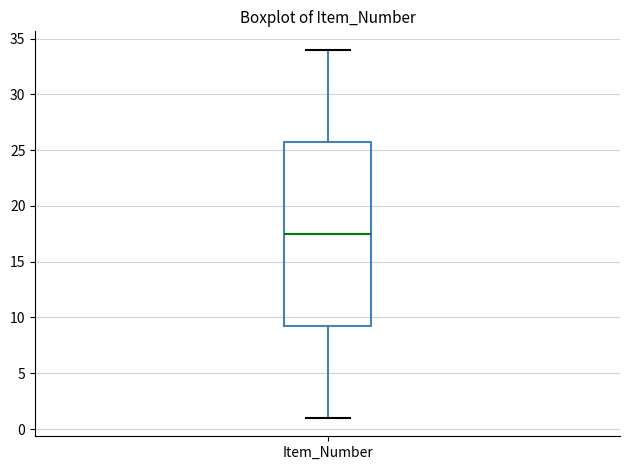

Transcribe this box plot: give where the median line is, the range the box spans, and where the two whiskers end, as read against the y-axis. The values are not printed on the chart, so give them approximately, as read against the axis.

median 17.5, box 9.5 to 26.0, whiskers 1.0 to 34.0